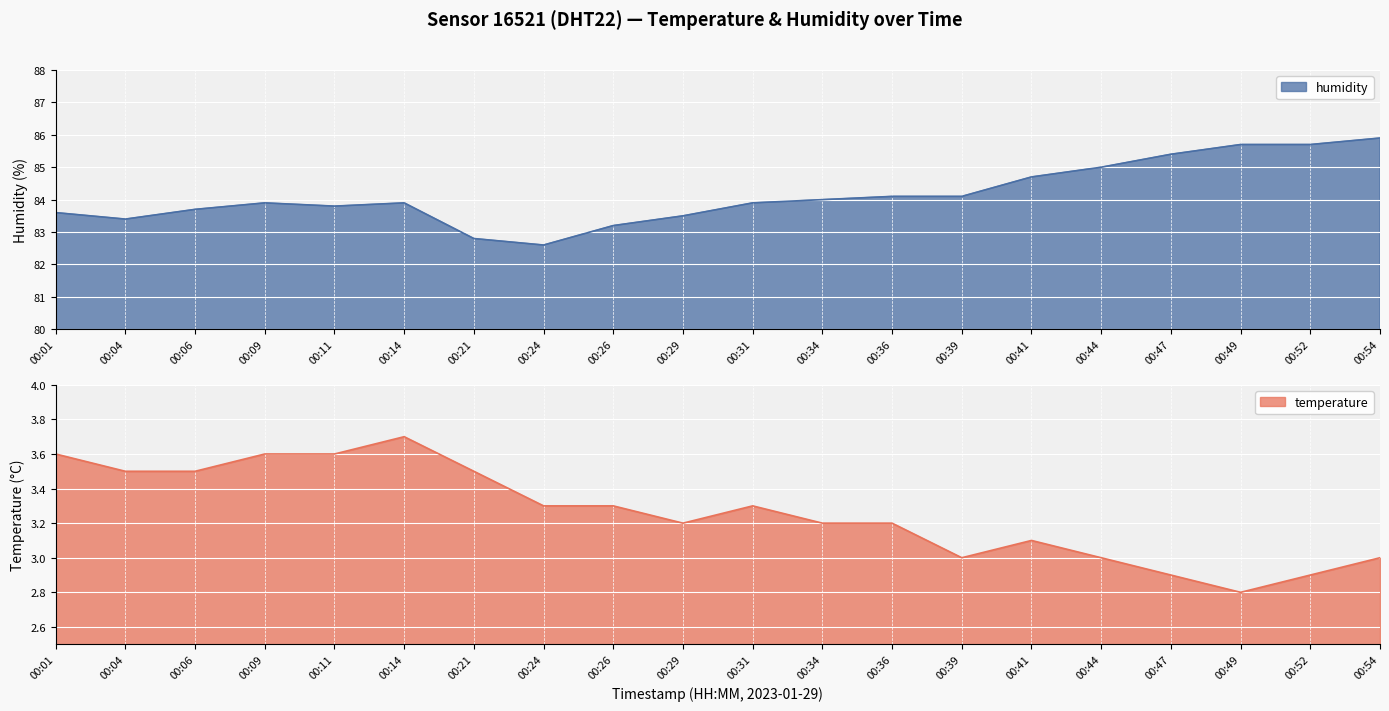

List the labels in order of humidity value, smallest first.

00:24, 00:21, 00:26, 00:04, 00:29, 00:01, 00:06, 00:11, 00:09, 00:14, 00:31, 00:34, 00:36, 00:39, 00:41, 00:44, 00:47, 00:49, 00:52, 00:54